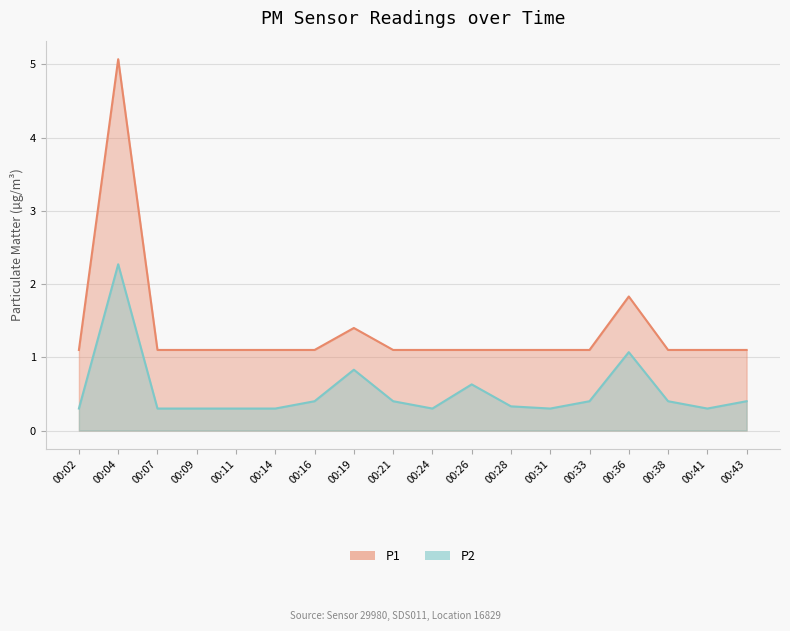

What is the sum of the P1 values at 00:41 and 00:21?

2.2